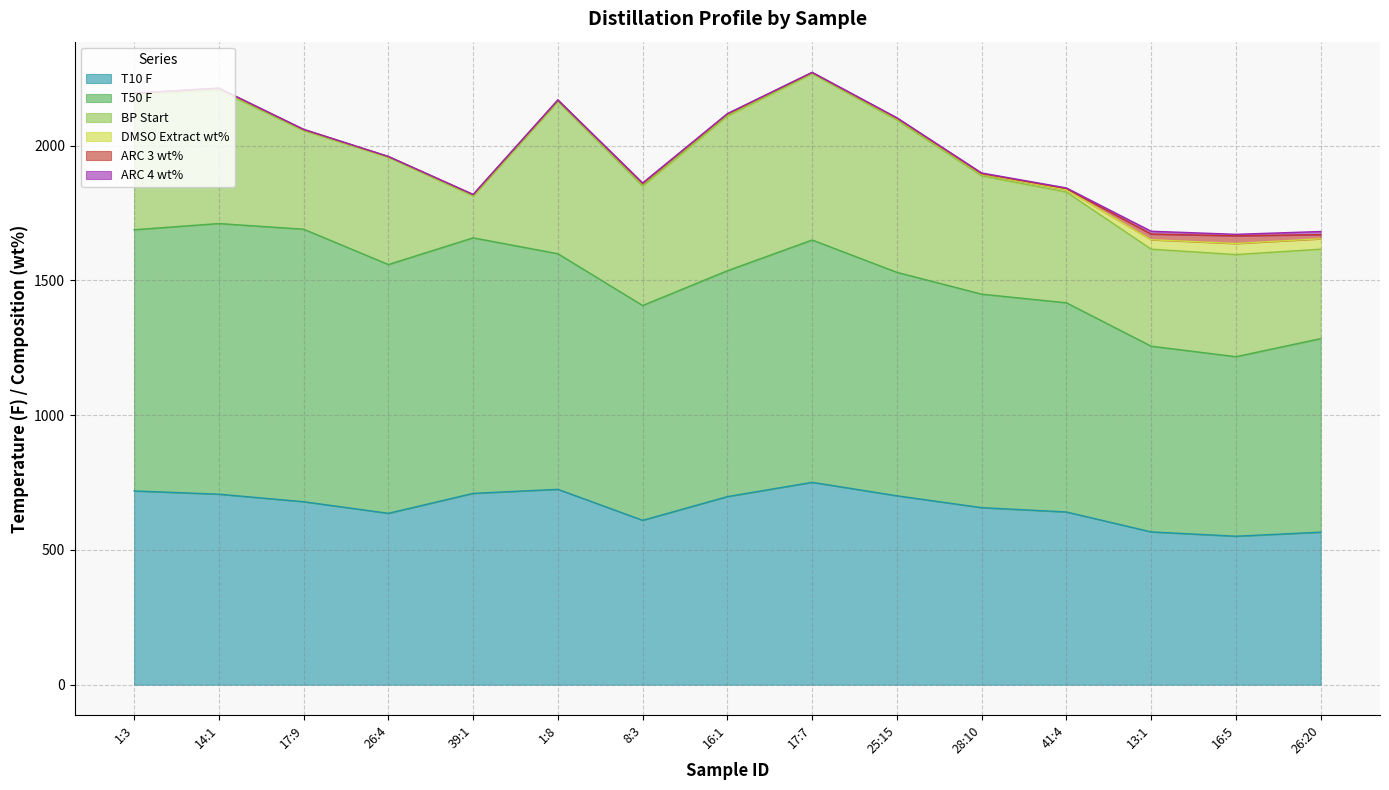

The value of BP Start at 16:1 is 574.0. True or false?

True